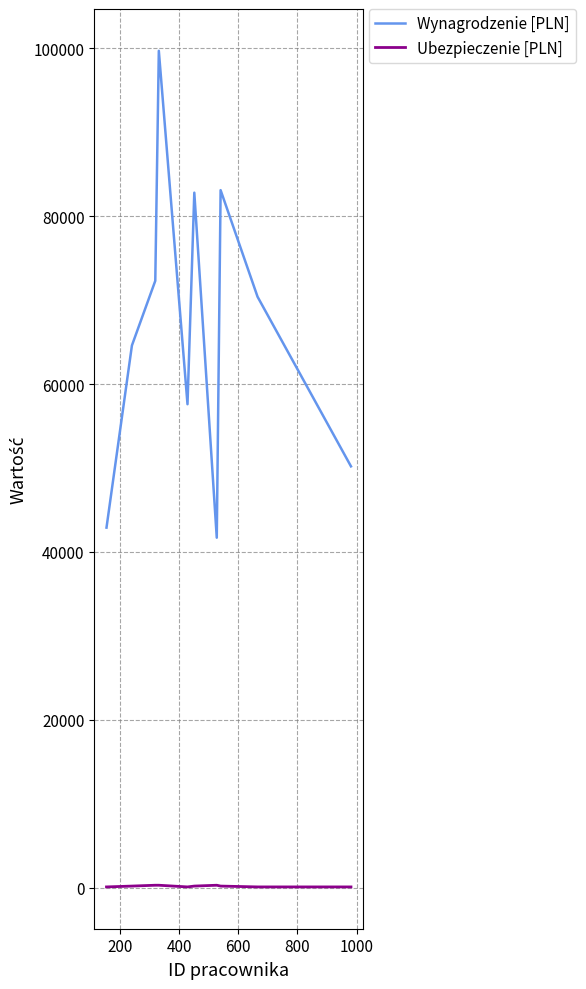

True or false: Wynagrodzenie [PLN] and Ubezpieczenie [PLN] cross at least once.

False